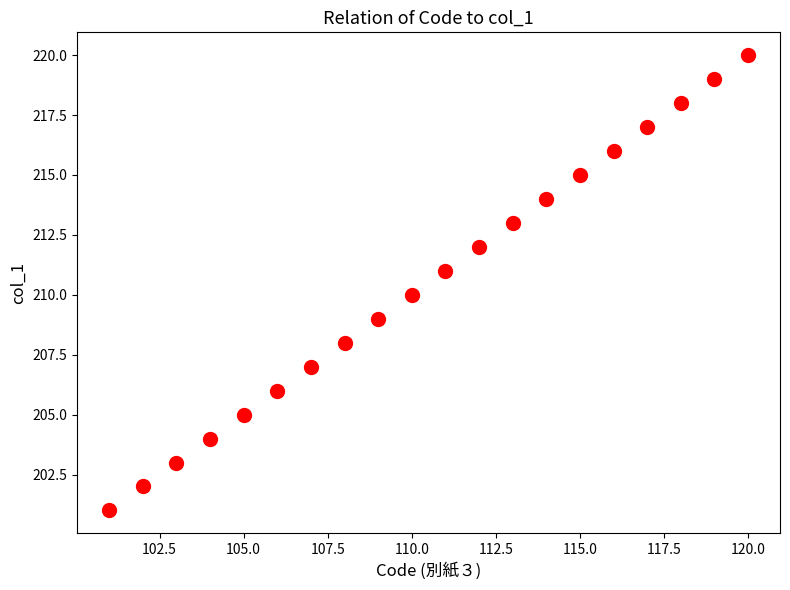

What is the range of X values (max minus min)?

19